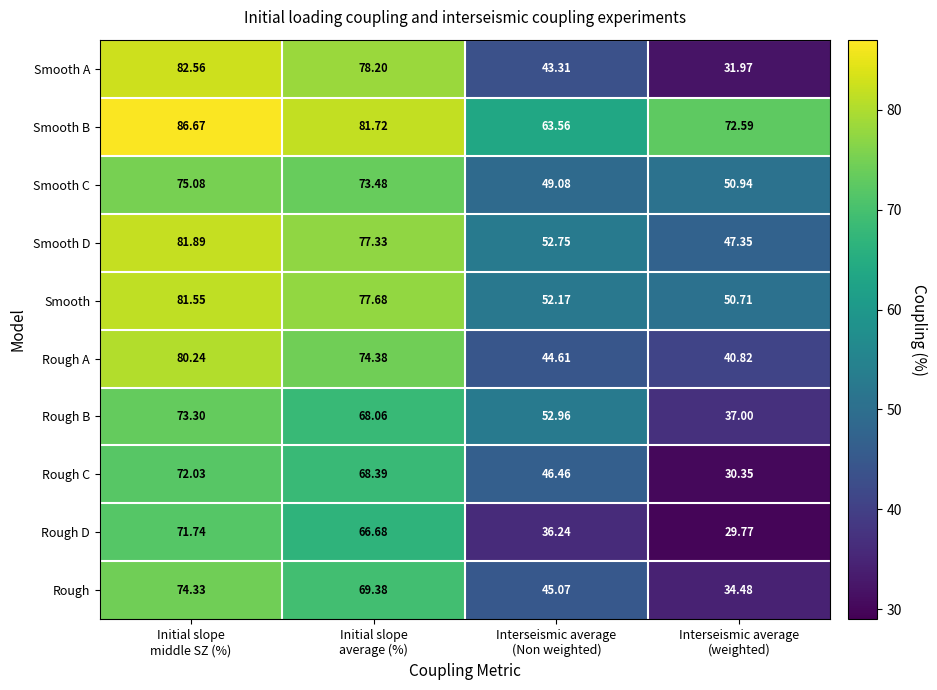

Which series has the largest total across all categories?

Smooth B